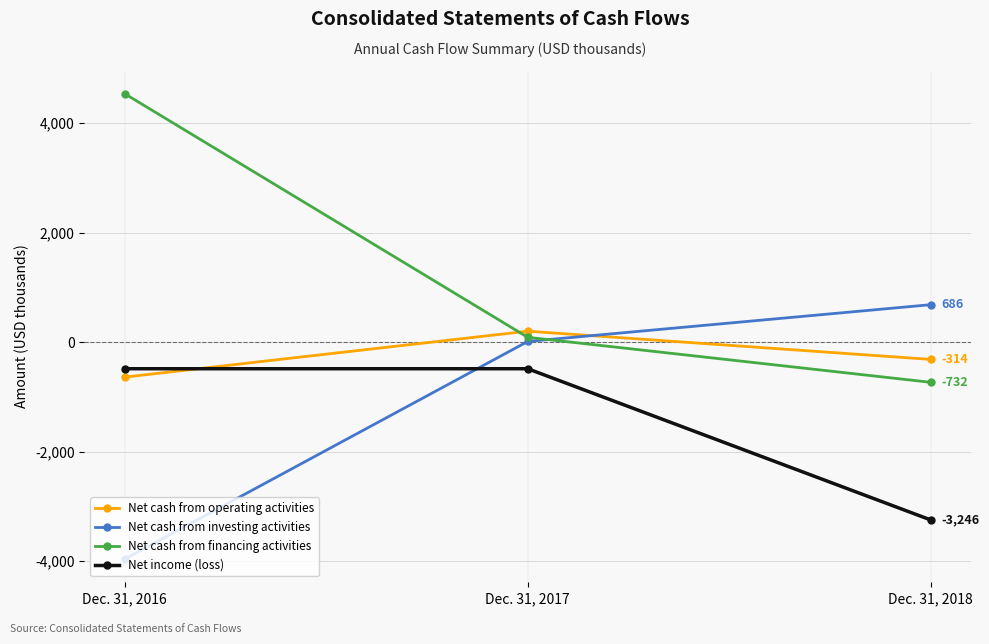

Is it true that Net cash from operating activities equals -314 at Dec. 31, 2018?

True